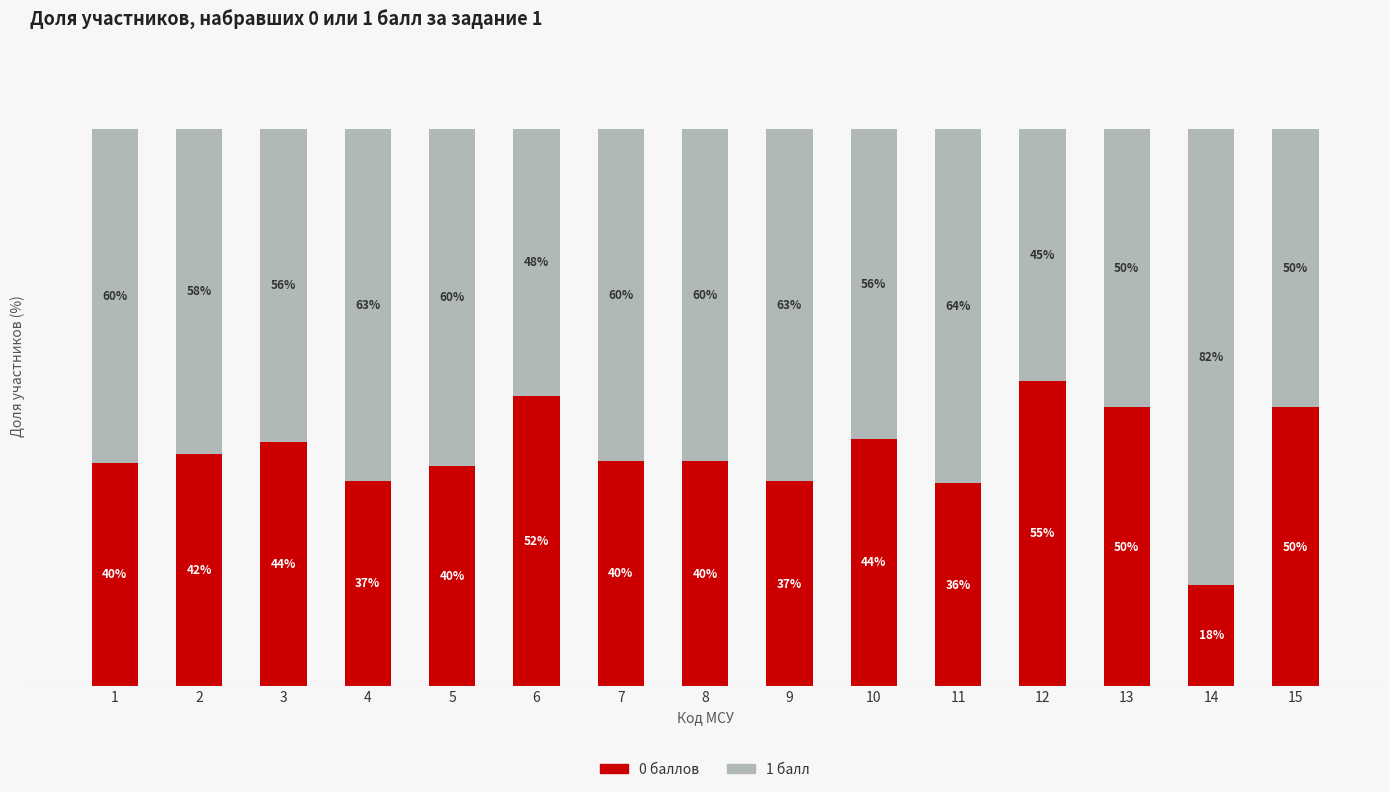

What is the total value across all series at 6?

100.0